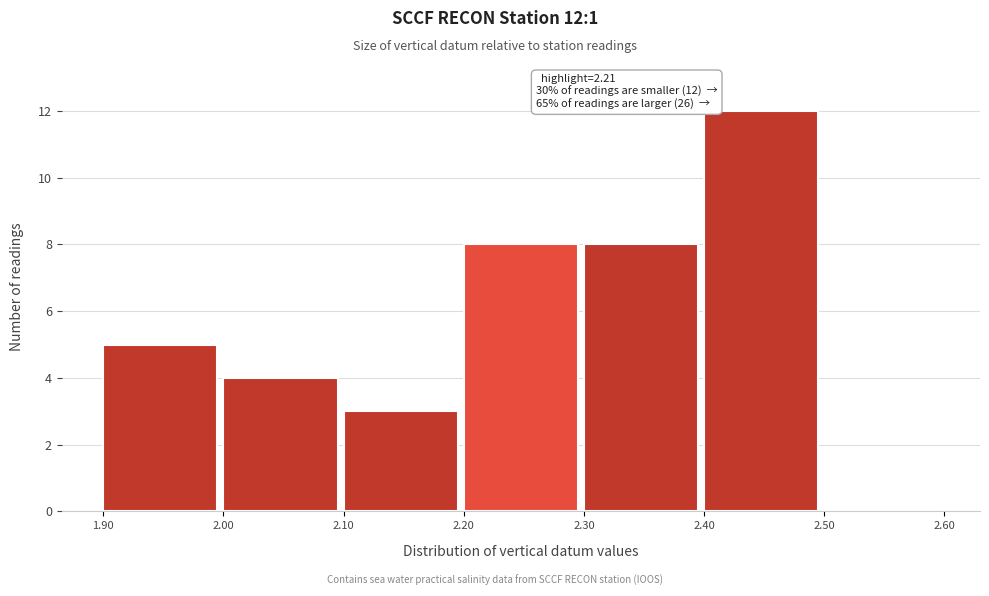

Over which range of the x-axis is the bar tallest?

2.40 to 2.50